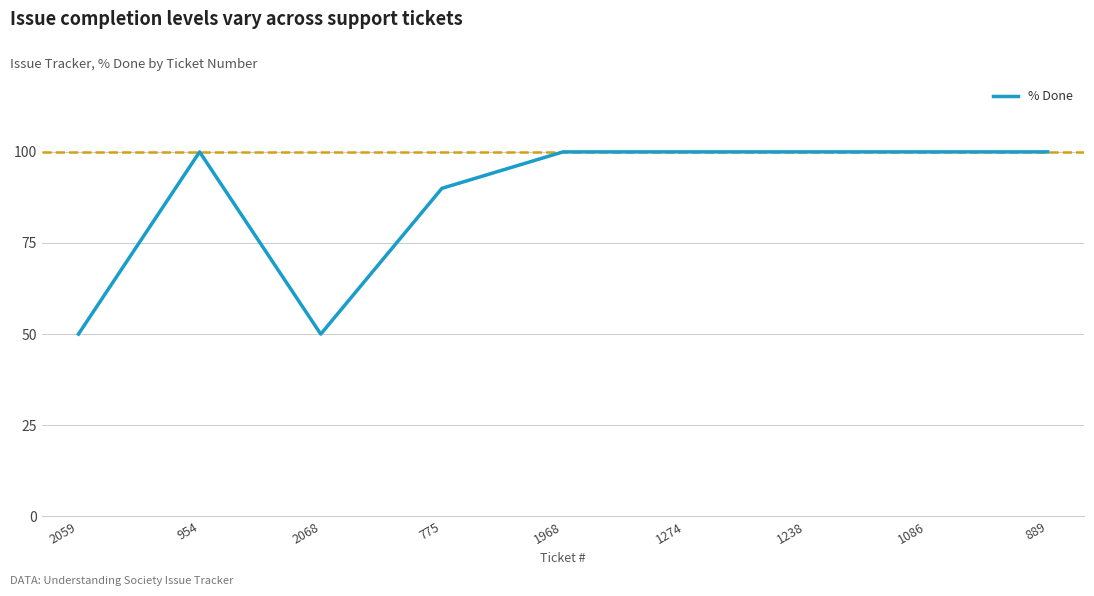

What position from the left is 2059?

1